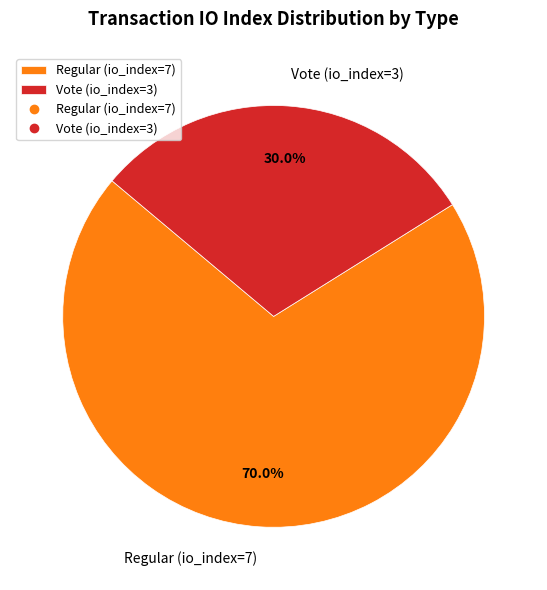

What is the ratio of the value at Regular (io_index=7) to the value at Vote (io_index=3)?

2.3